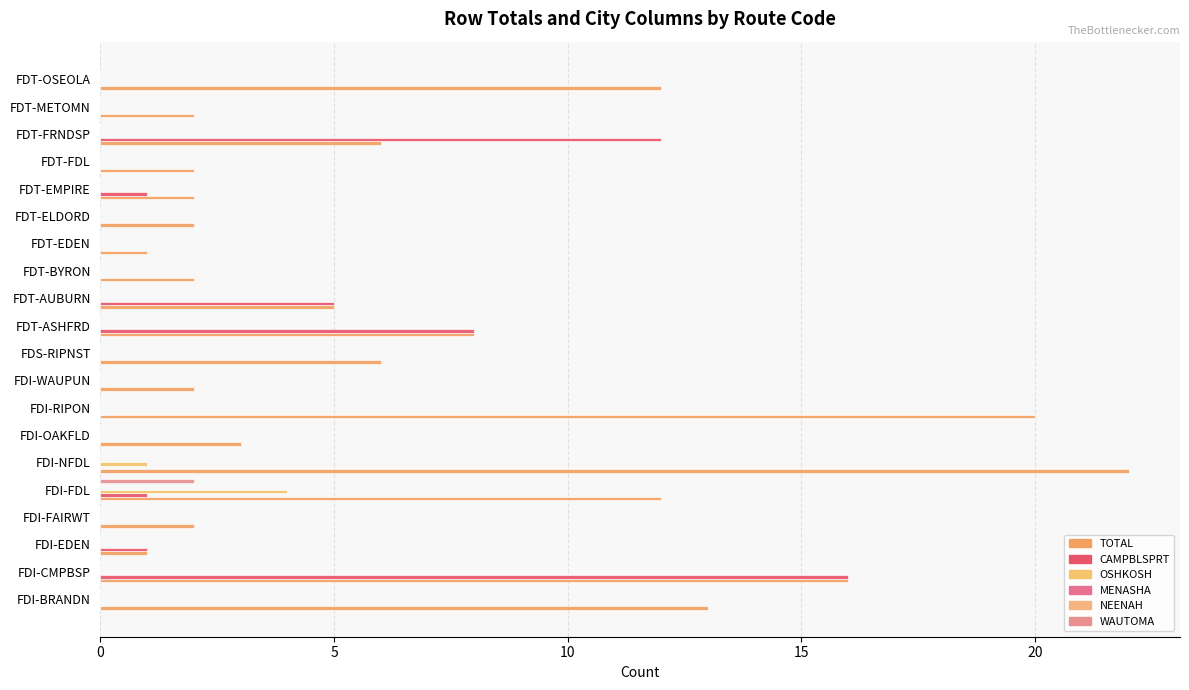

What is the maximum value shown in the chart?

22.0